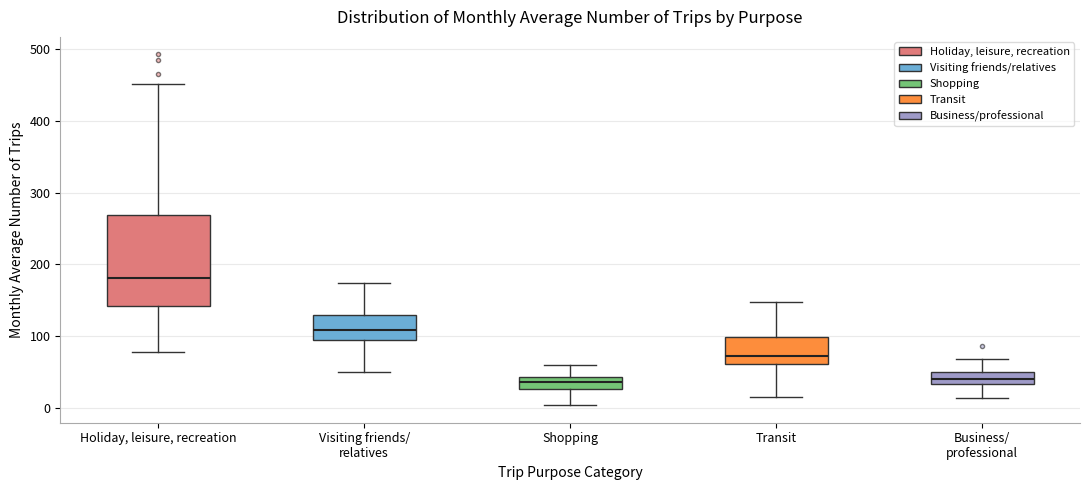

Reading left to right, transcribe this box plot: for each box, give where its median line is, the range the box spans, and where its two whiskers end, as read against the y-axis. The values are not printed on the chart, so give them approximately, as read against the axis.

Holiday, leisure, recreation: median 180, box 140 to 270, whiskers 80 to 450
Visiting friends/ relatives: median 110, box 90 to 130, whiskers 50 to 170
Shopping: median 40 (inside the box), box 30 to 40, whiskers 0 to 60
Transit: median 70, box 60 to 100, whiskers 20 to 150
Business/ professional: median 40, box 30 to 50, whiskers 10 to 70